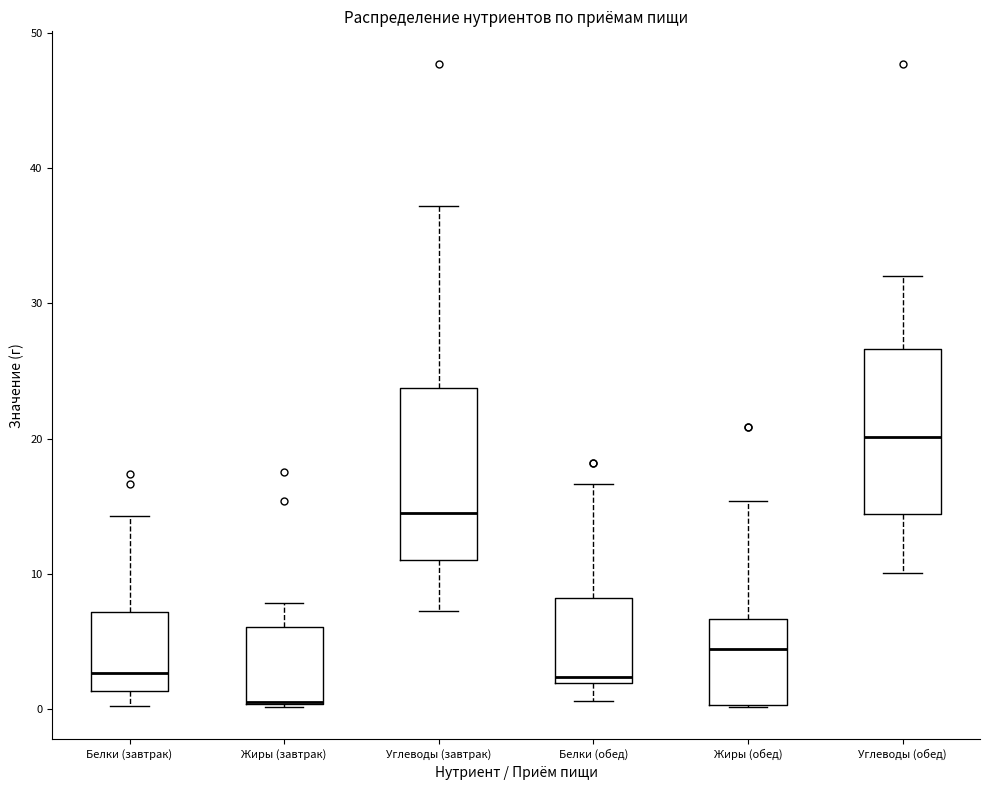

Reading left to right, read every box against the y-axis: the position of its median line, the range the box covers, and the ends of its whiskers. The values are not printed on the chart, so give them approximately, as read against the axis.

Белки (завтрак): median 3, box 1 to 7, whiskers 0 to 14
Жиры (завтрак): median 0 (drawn on the box's lower edge), box 0 to 6, whiskers 0 to 8
Углеводы (завтрак): median 14, box 11 to 24, whiskers 7 to 37
Белки (обед): median 2 (just above the box's lower edge), box 2 to 8, whiskers 1 to 17
Жиры (обед): median 4, box 0 to 7, whiskers 0 to 15
Углеводы (обед): median 20, box 14 to 27, whiskers 10 to 32